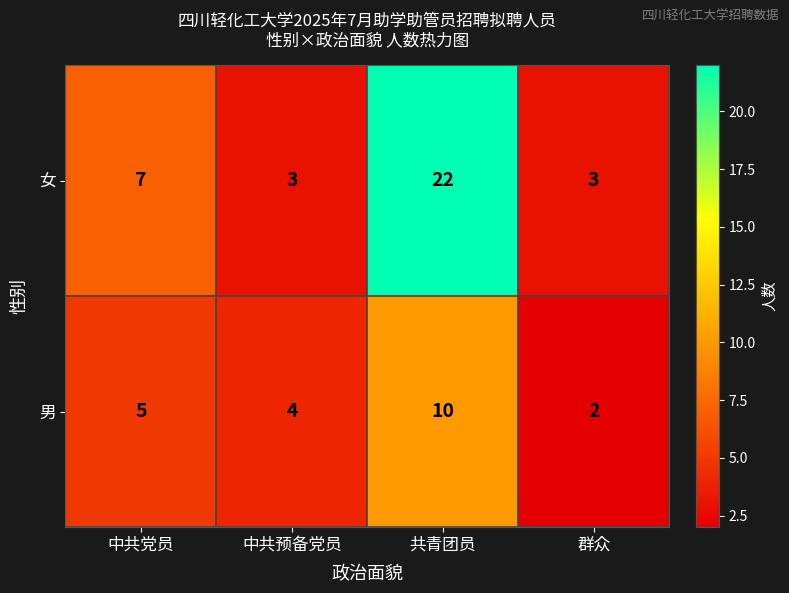

What is the total value across all series at 中共党员?

12